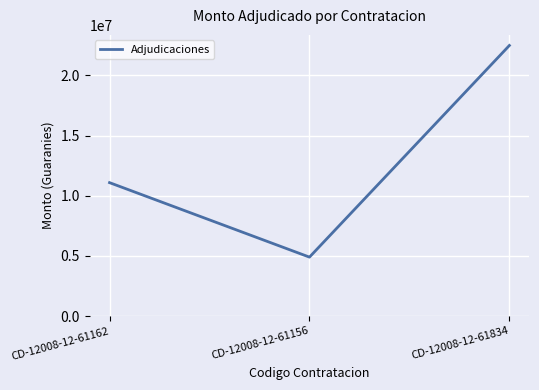

What is the change in value from CD-12008-12-61156 to CD-12008-12-61834?

+17590000